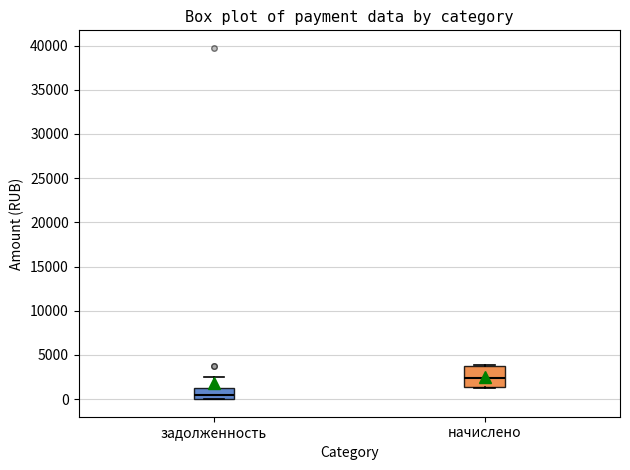

Comparing the boxes themselves (not the whiskers), which one is the tallest?

начислено